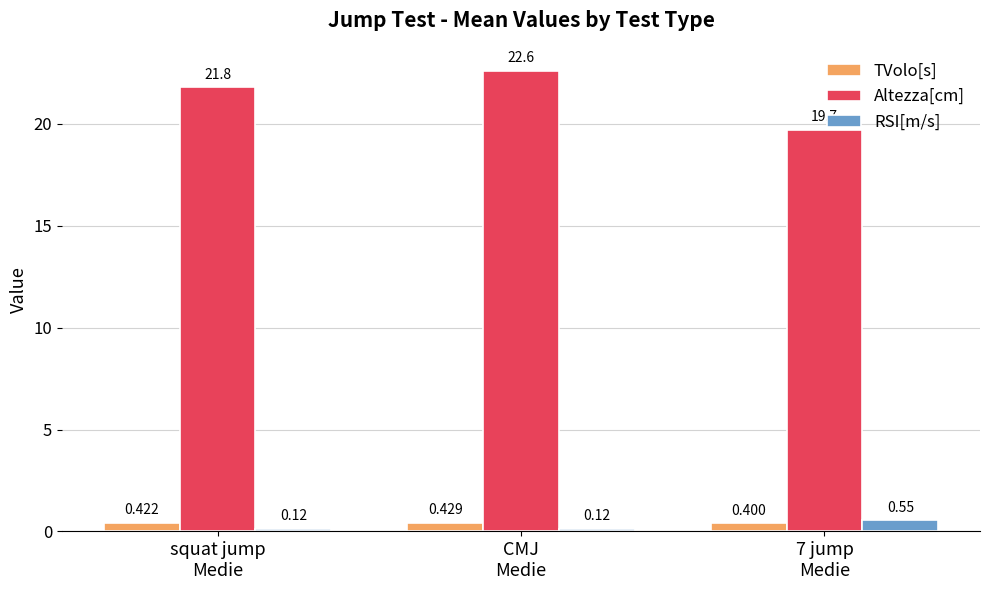

What is the maximum value for TVolo[s]?

0.4